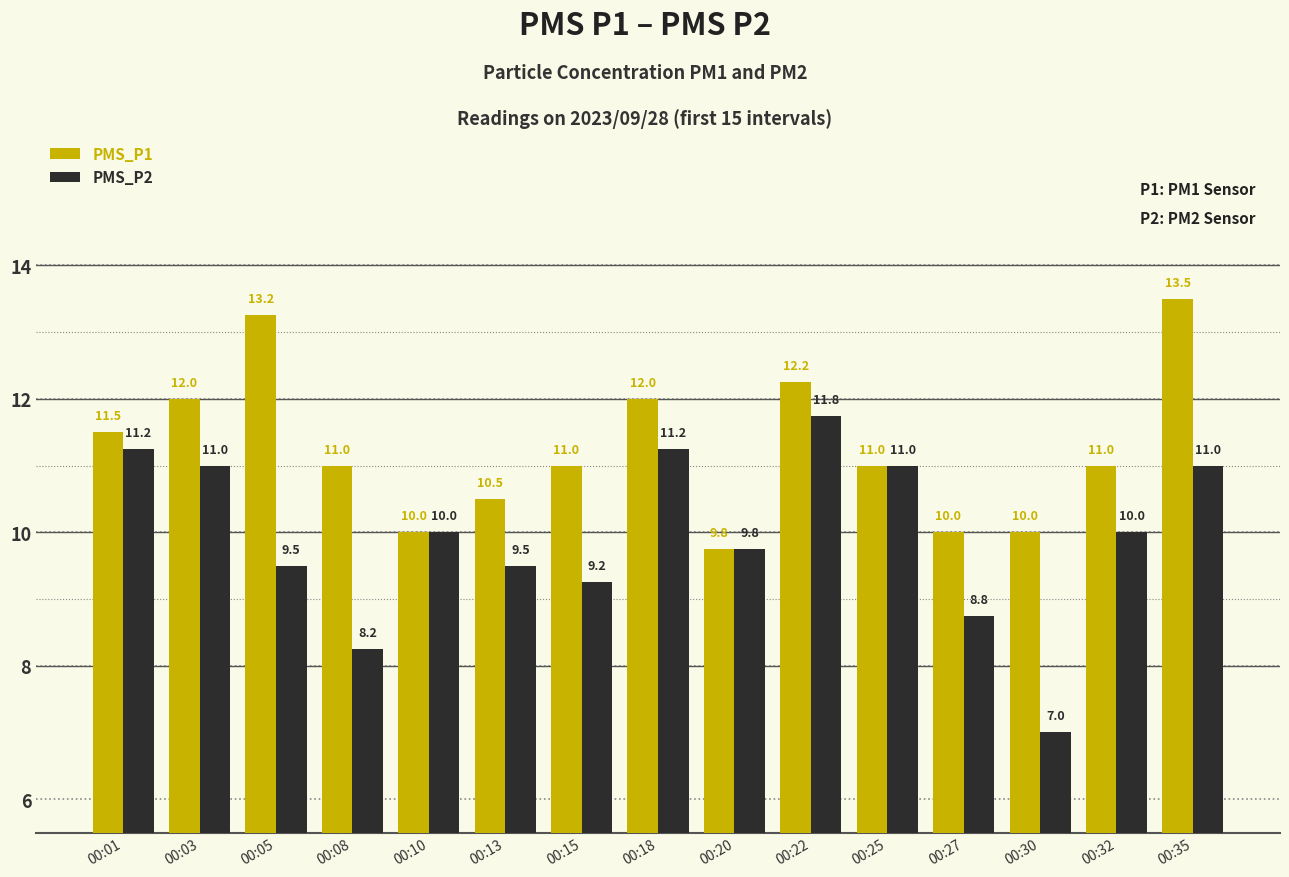

Are the bars horizontal?

No